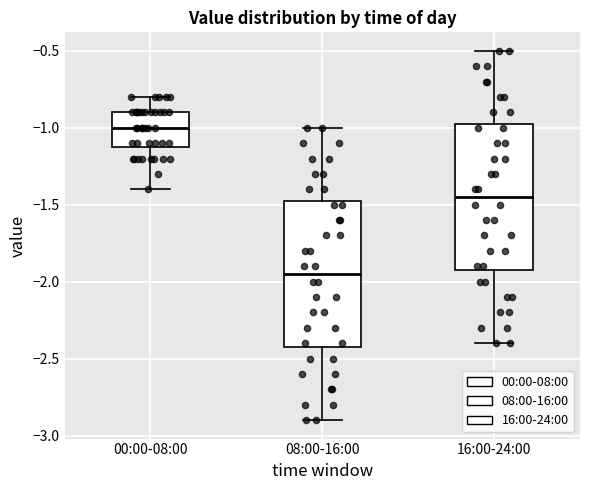

Reading left to right, transcribe this box plot: for each box, give where its median line is, the range the box spans, and where its two whiskers end, as read against the y-axis. The values are not printed on the chart, so give them approximately, as read against the axis.

00:00-08:00: median -1.00, box -1.10 to -0.90, whiskers -1.40 to -0.80
08:00-16:00: median -1.95, box -2.40 to -1.45, whiskers -2.90 to -1.00
16:00-24:00: median -1.45, box -1.90 to -0.95, whiskers -2.40 to -0.50